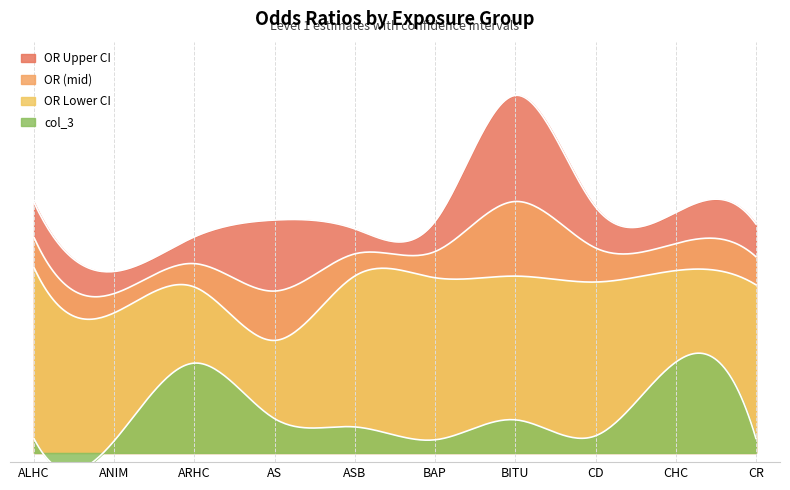

True or false: OR has more than 0 interior local peaks.

True